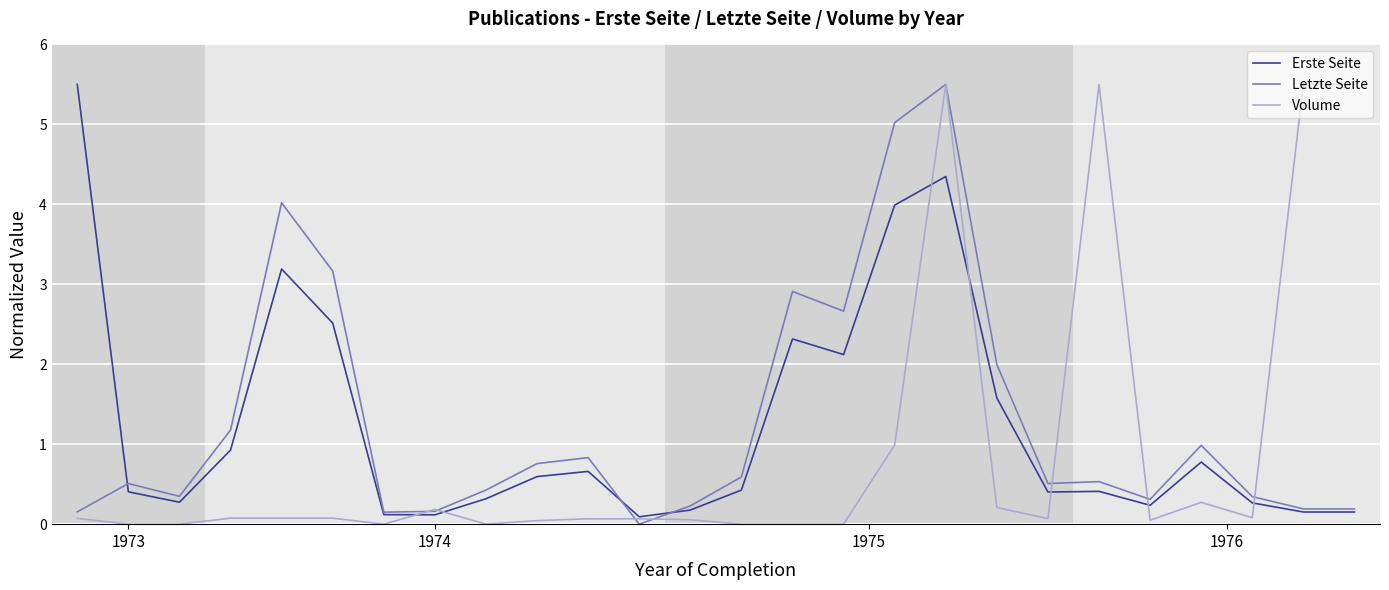

What is the maximum value shown in the chart?

5.5